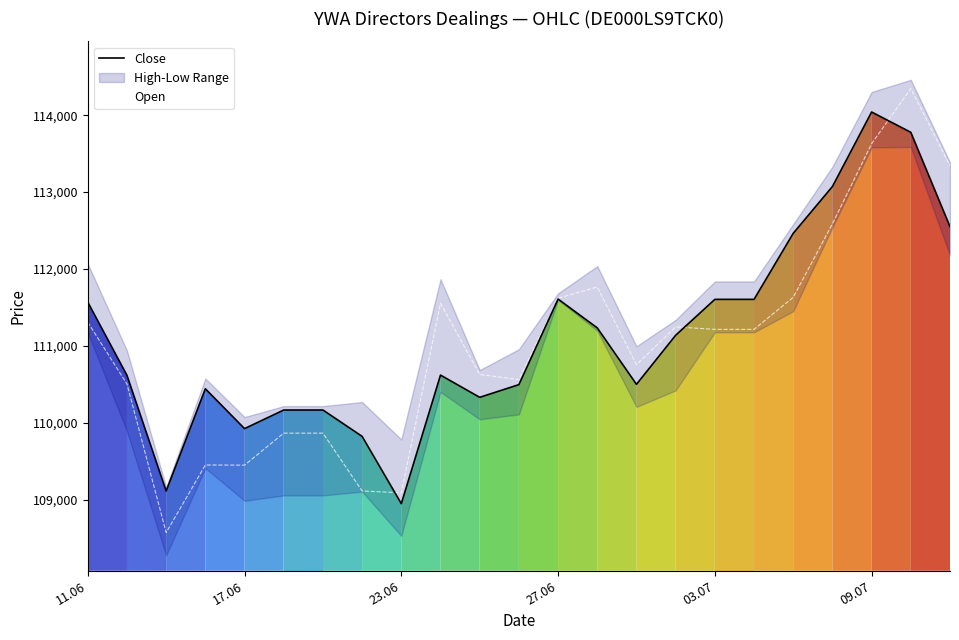

At how many categories does at least one series exceed 110700?

13